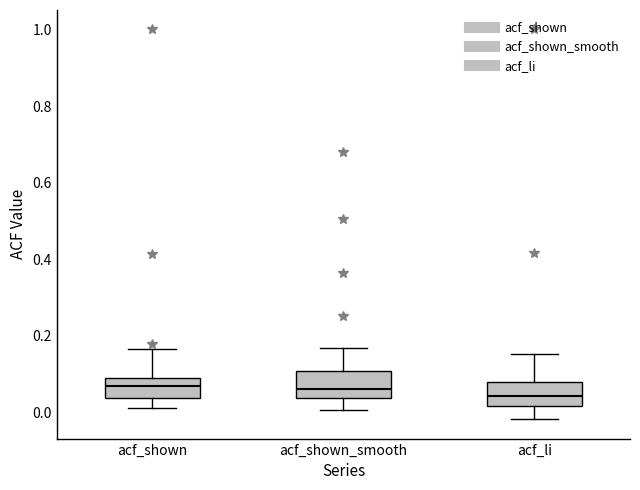

Where does the median line of the box for acf_li sit on the y-axis? The values are not printed on the chart, so give them approximately, as read against the axis.

0.04